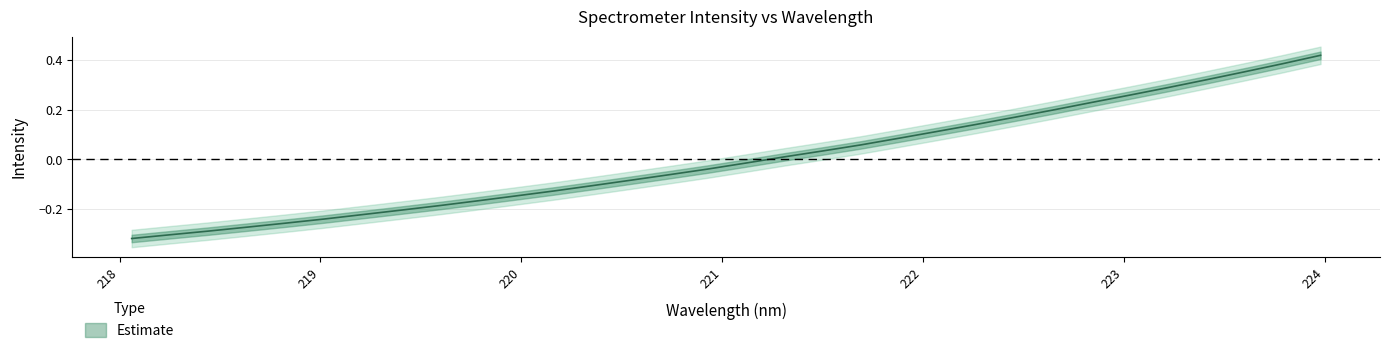

The chart shows a value of 0.1 at 31. True or false?

False